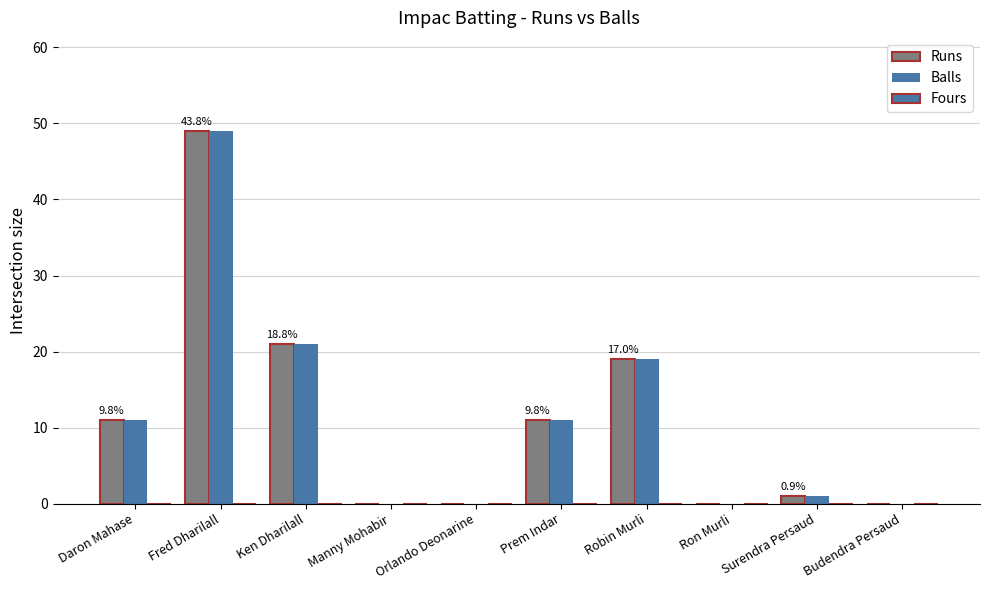

Read the Runs value at Prem Indar, to the nearest 5.

10